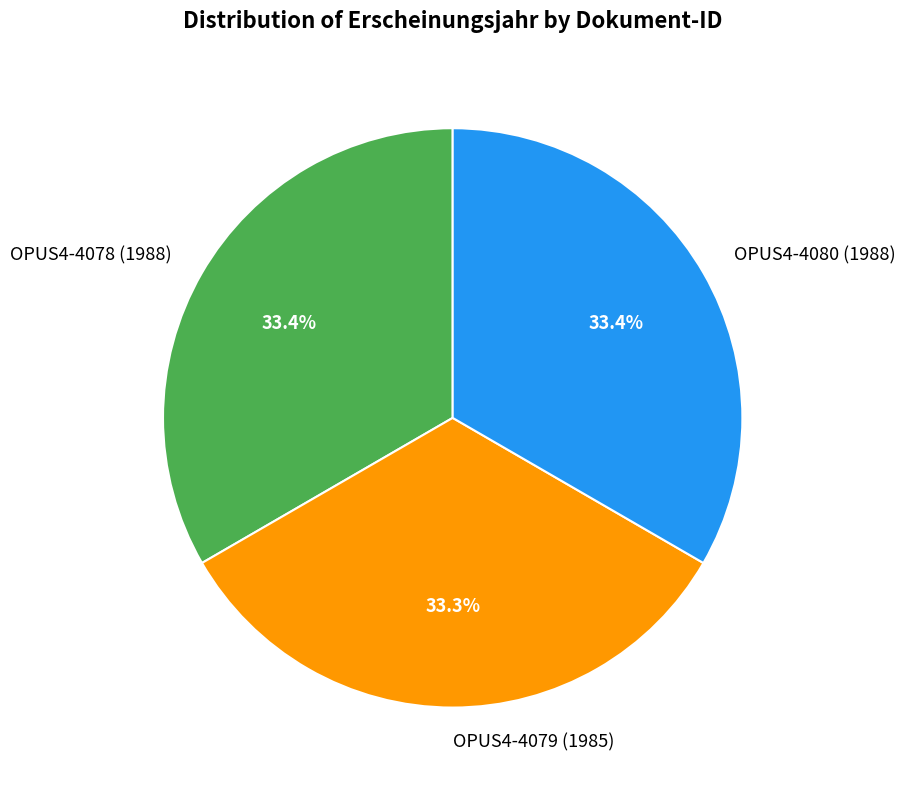

What is the ratio of the value at OPUS4-4079 (1985) to the value at OPUS4-4080 (1988)?

1.0